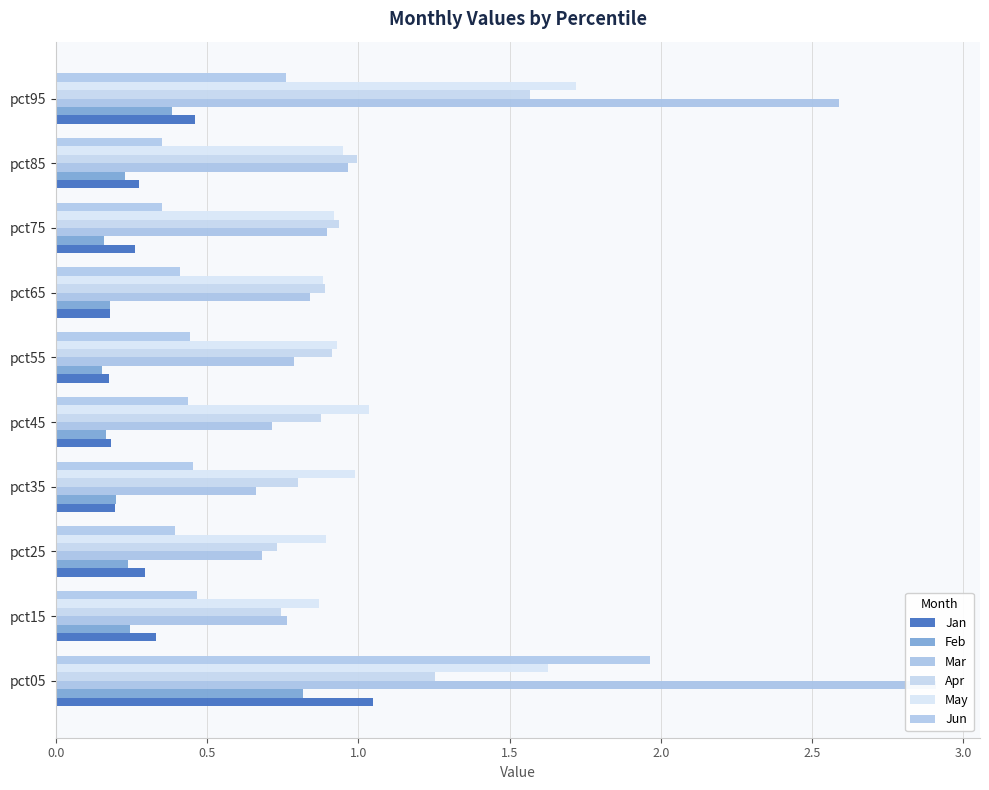

Is the value of Apr at pct85 greater than the value of Jan at pct05?

No